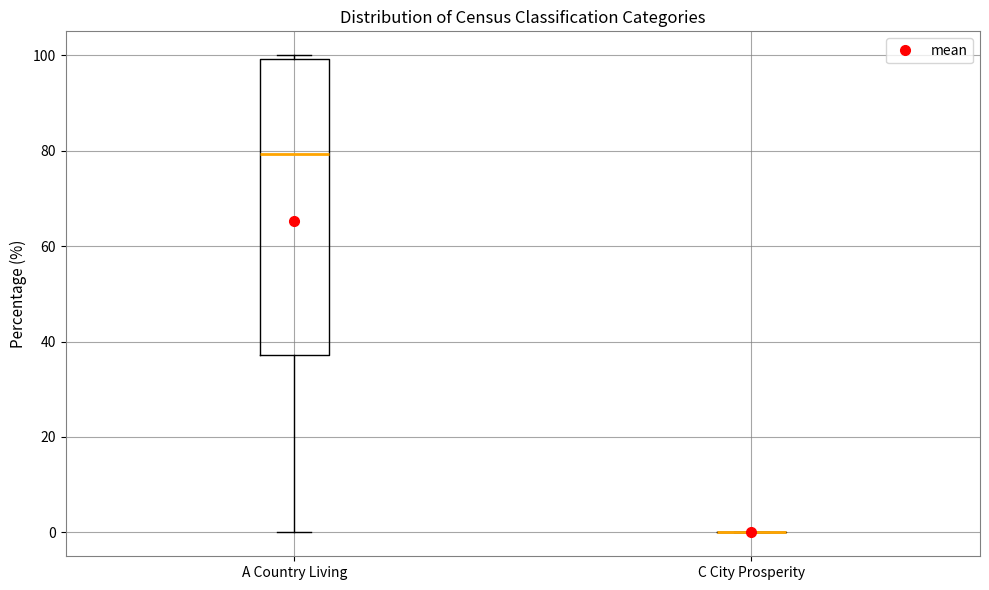

Which box is the tallest, from its lower edge to its upper edge?

A Country Living